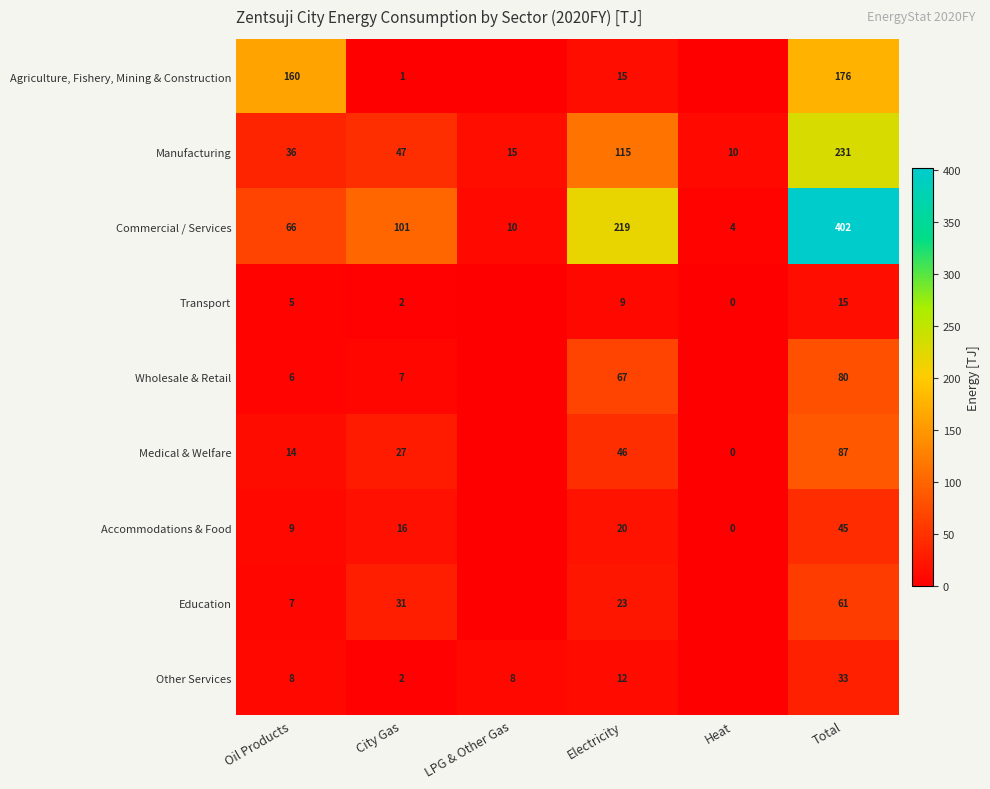

Which category has the lowest value in the Manufacturing series?

Heat